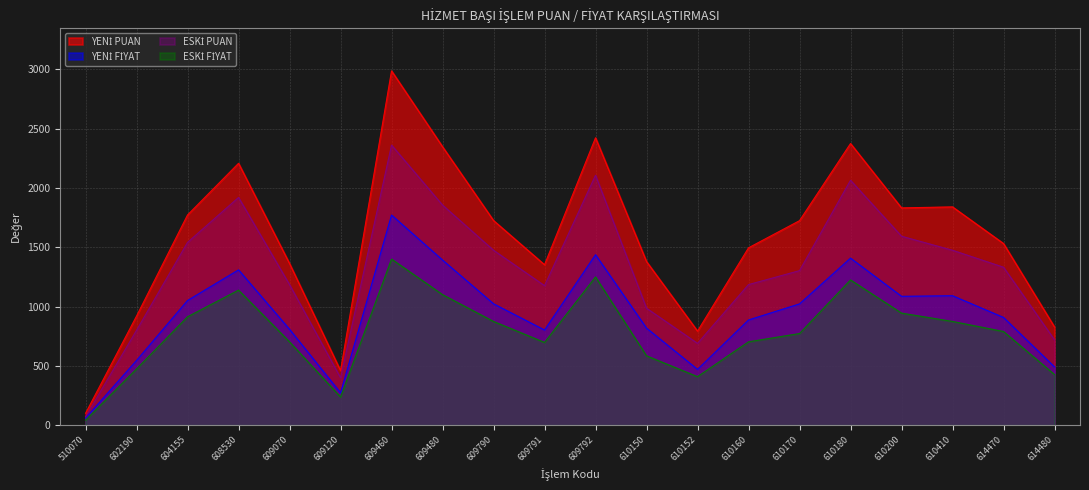

True or false: ESKİ PUAN and ESKİ FİYAT intersect in this chart.

False